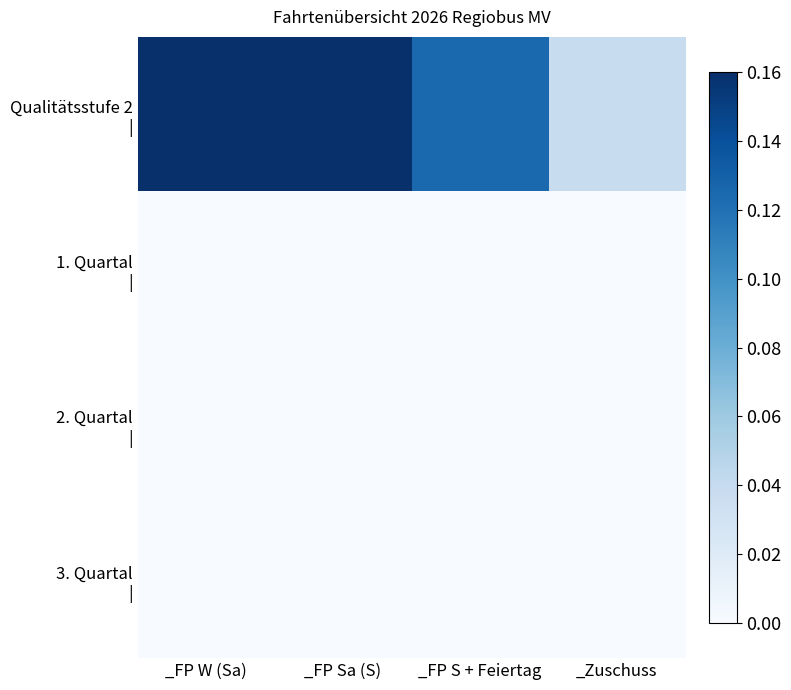

What is the total value across all series at _FP Sa (S)?

0.2